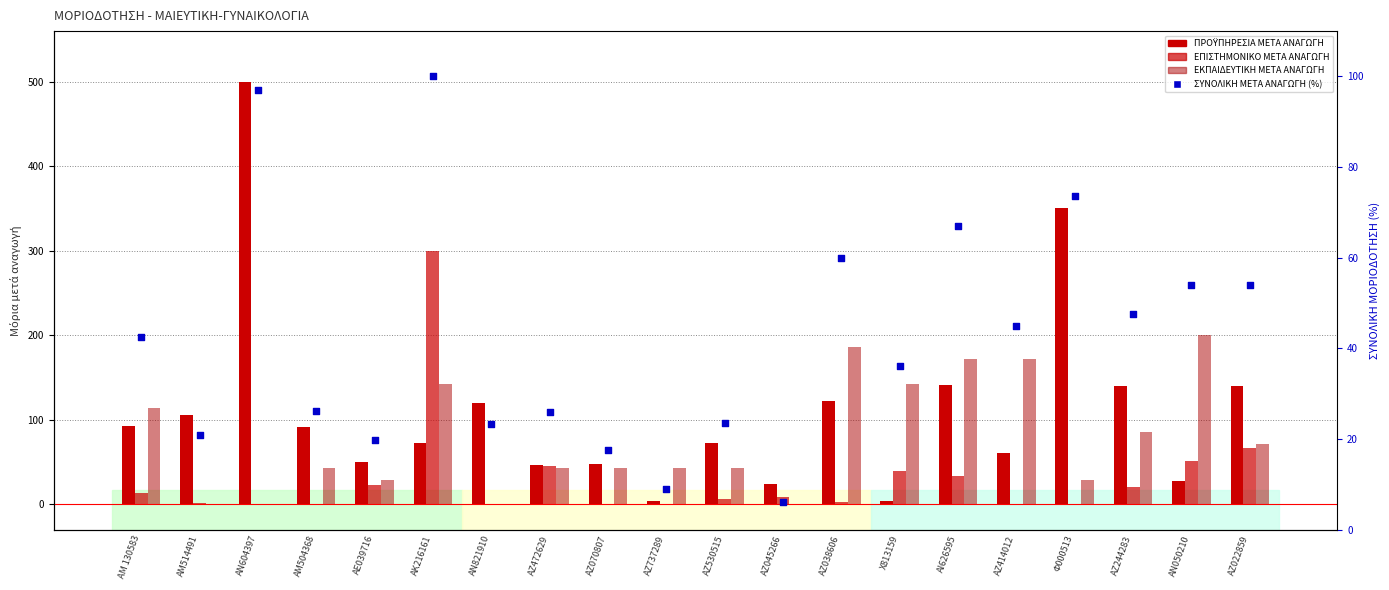

What is the total value across all series at ΑΖ472629?

160.2